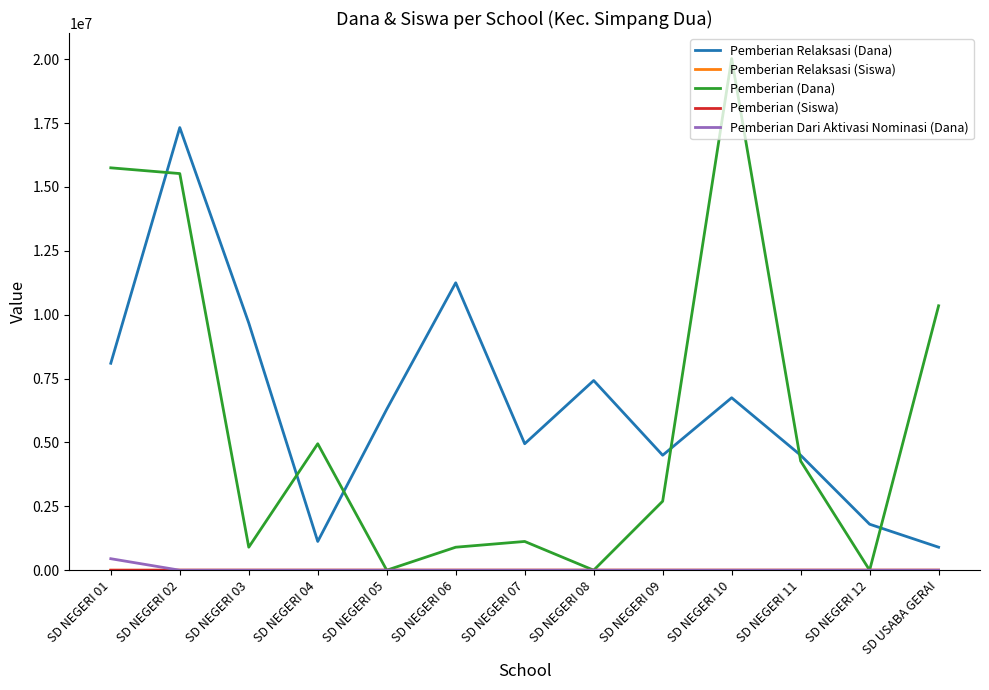

Which series changed the most between SD NEGERI 09 and SD USABA GERAI?

Pemberian (Dana)